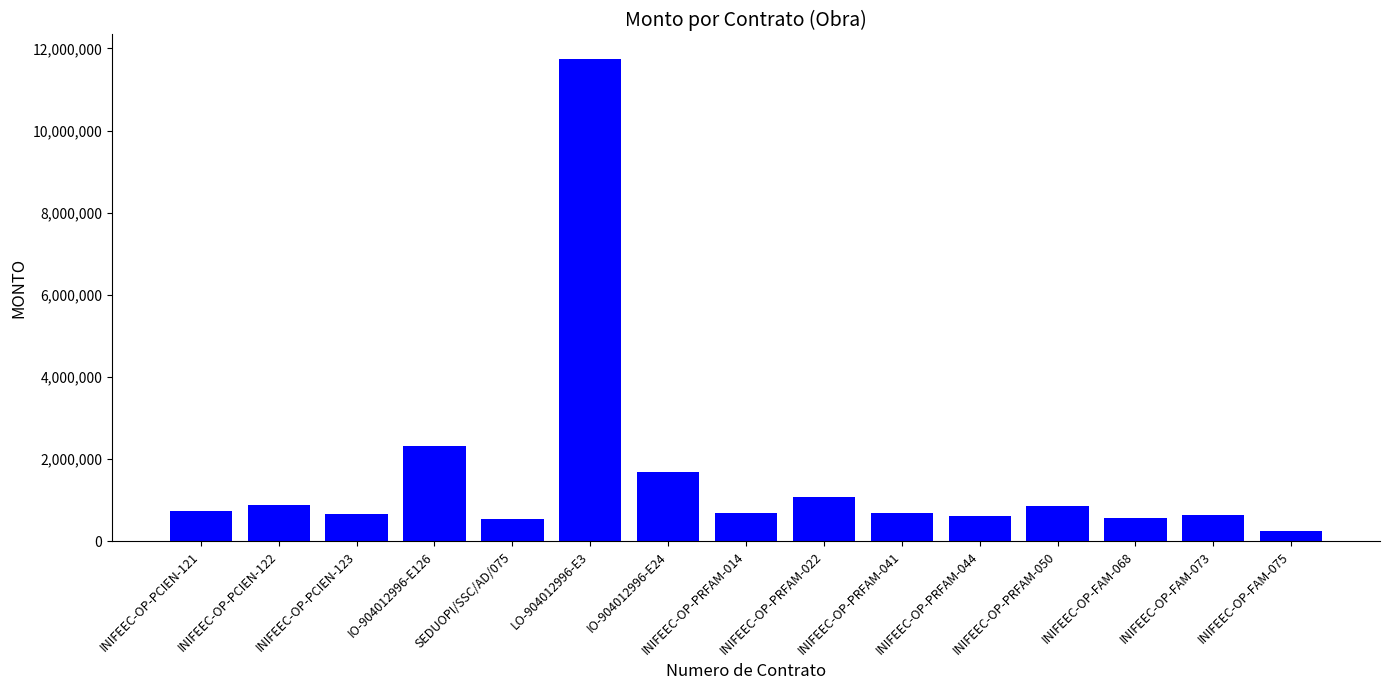

At which label does the data first exceed 682503?

INIFEEC-OP-PCIEN-121